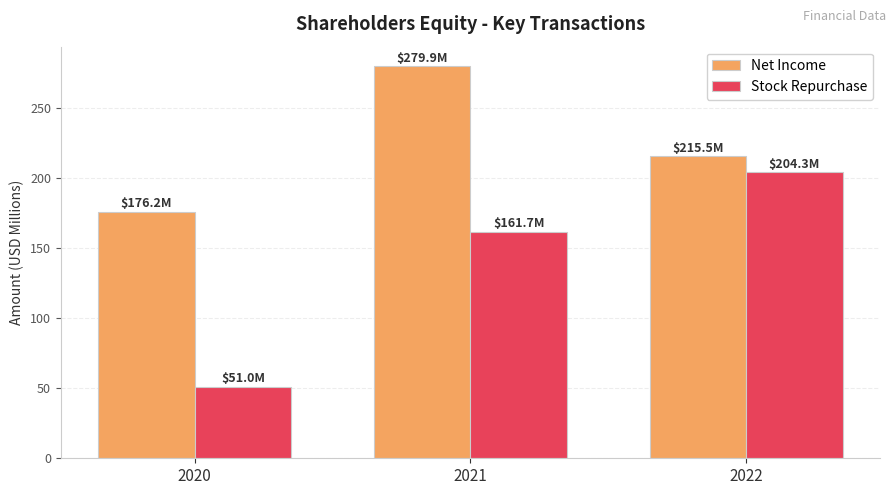

Reading left to right, transcribe all the data shown in this chart.

Net Income: 176.2	279.9	215.5
Stock Repurchase: 51.0	161.7	204.3